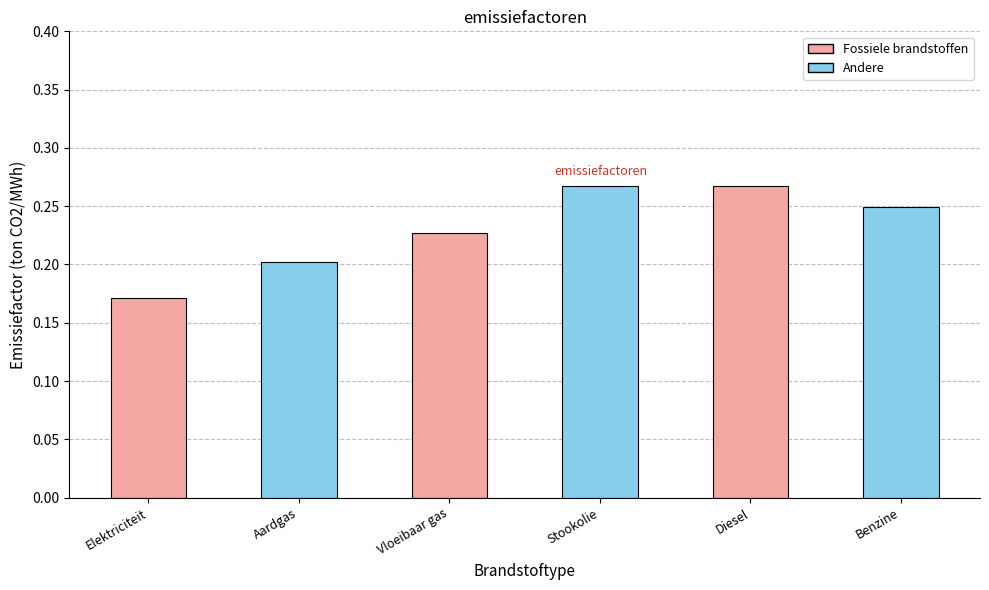

Is it true that the value at Diesel is 0.5?

False